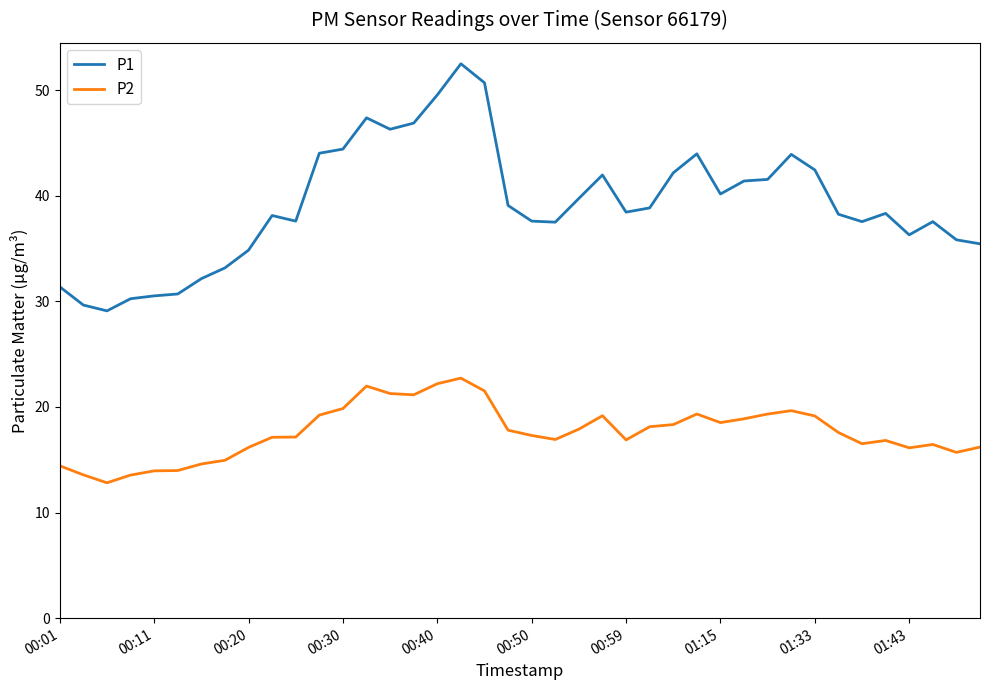

What is the lowest value of the P1 series?

29.1